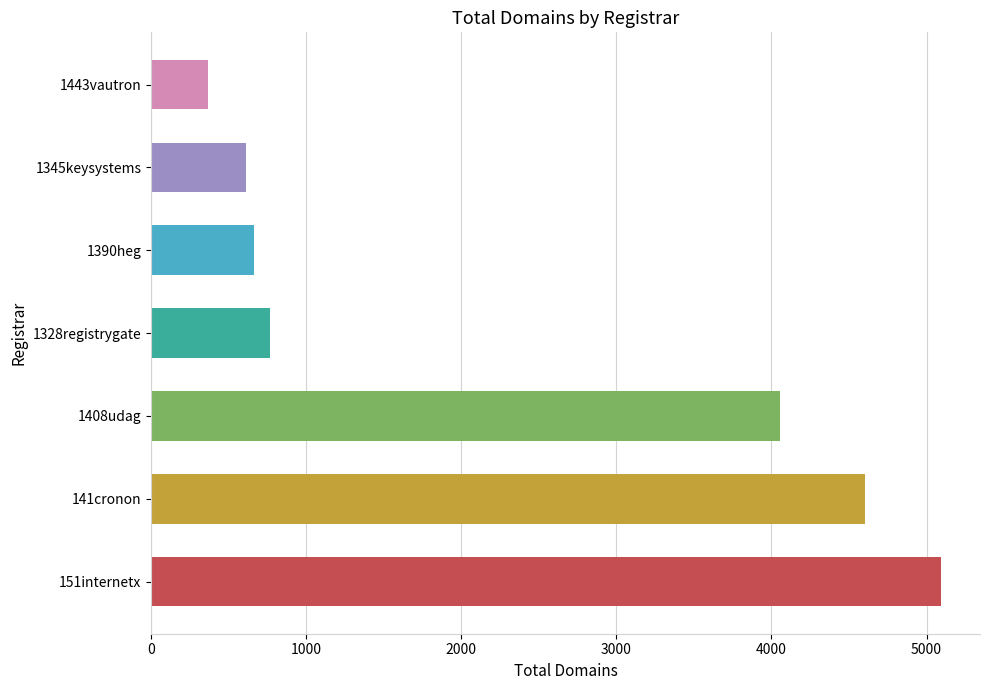

Is it true that the value at 1345keysystems is 997?

False